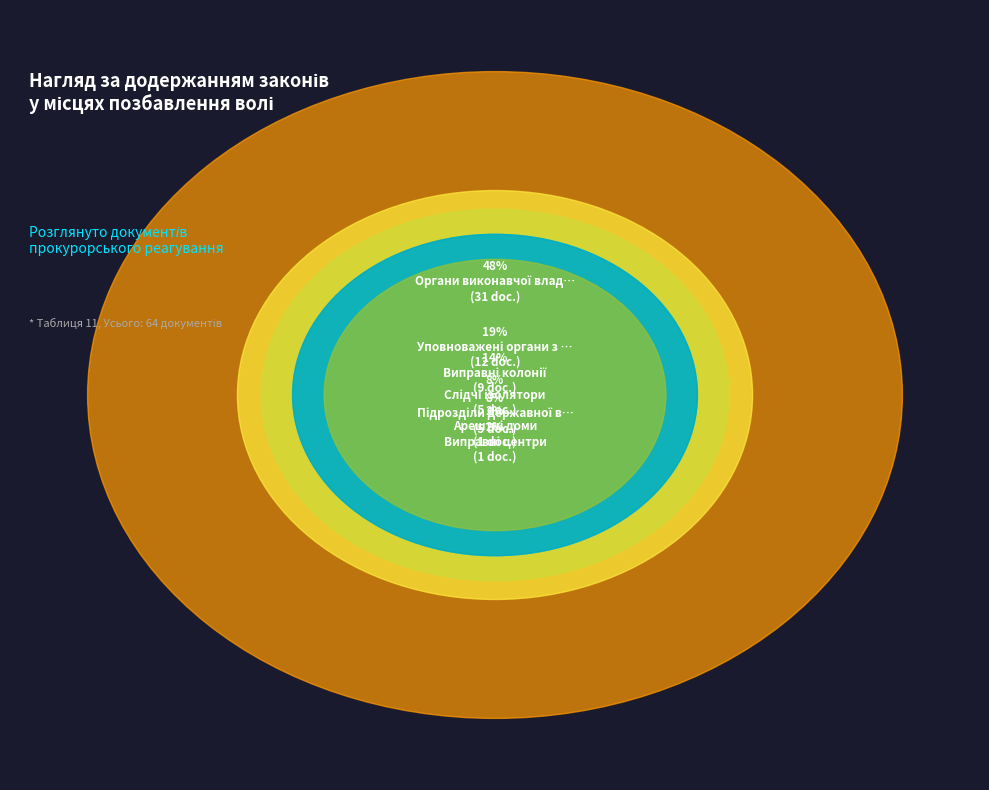

Which category has the biggest portion of the pie?

Органи виконавчої влади